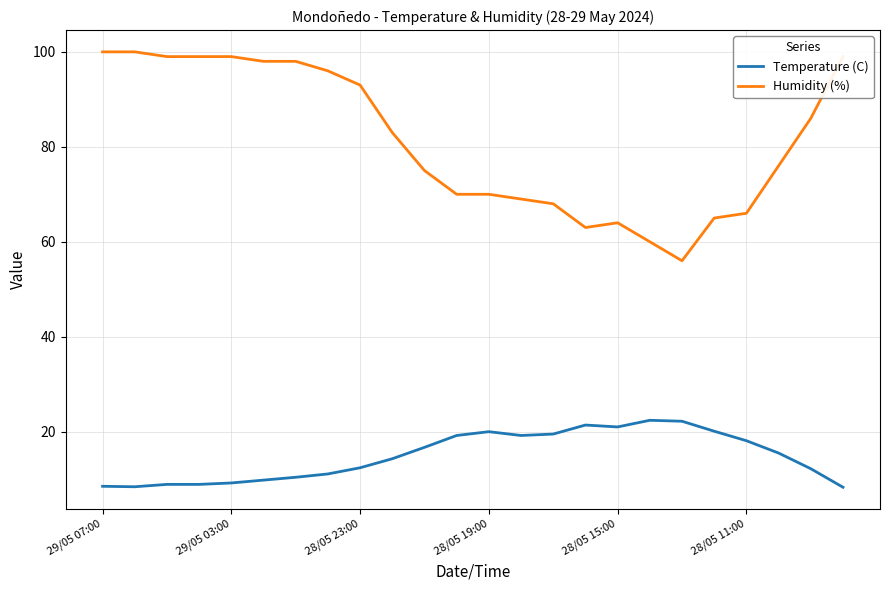

Rank the series by their average value, from lowest to highest.

Temperature (C), Humidity (%)